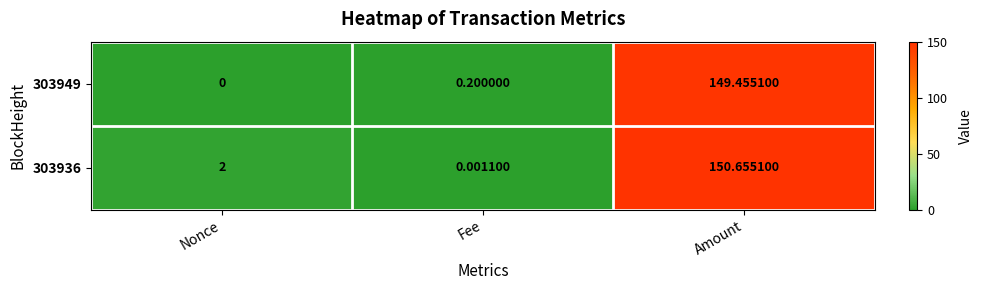

Count the number of data series in this chart.

2